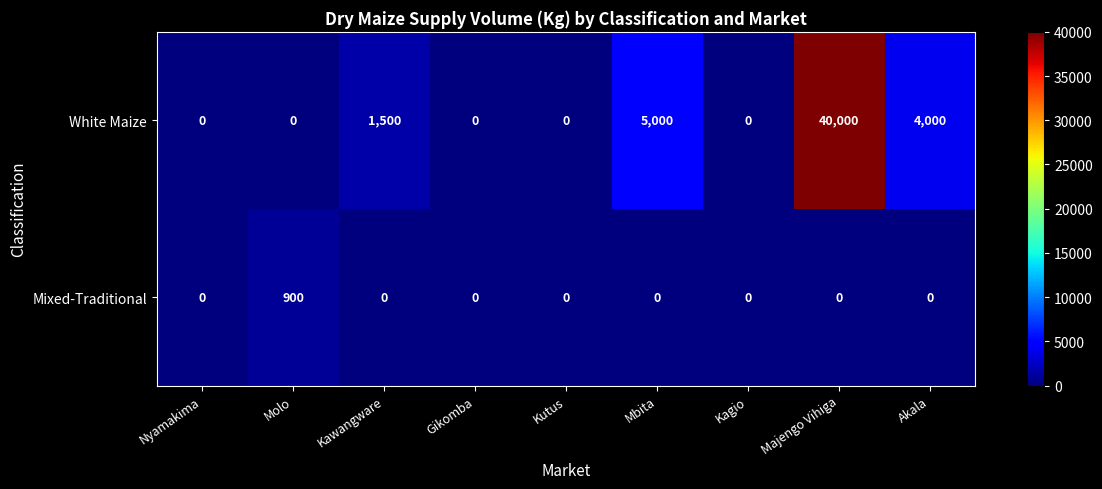

At which category is the sum across all series the highest?

Majengo Vihiga